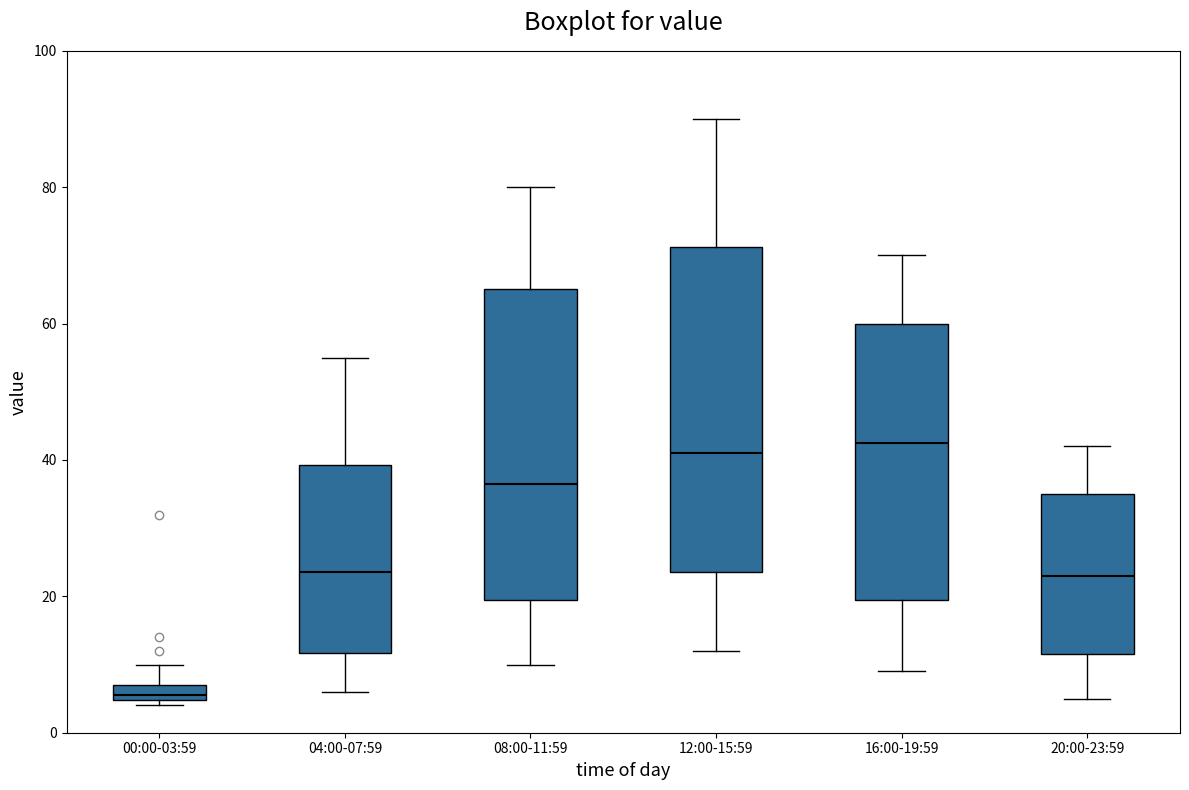

Where does the upper whisker of the box for 00:00-03:59 end on the y-axis? The values are not printed on the chart, so give them approximately, as read against the axis.

10